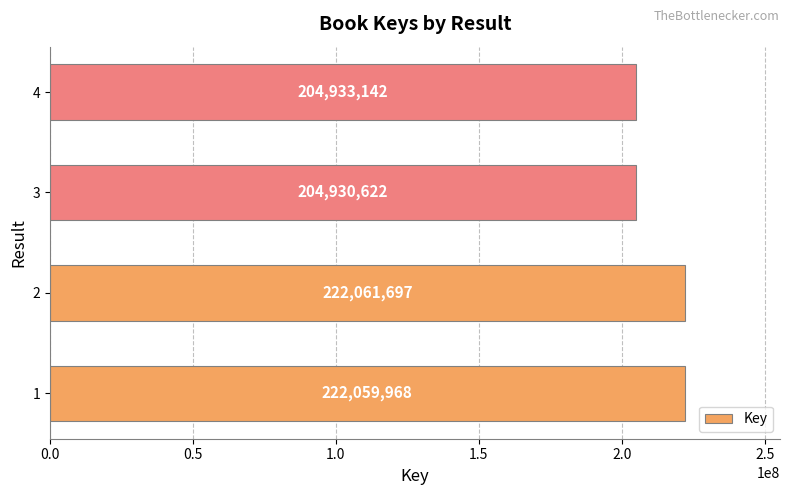

What is the ratio of the value at 3 to the value at 4?

1.0